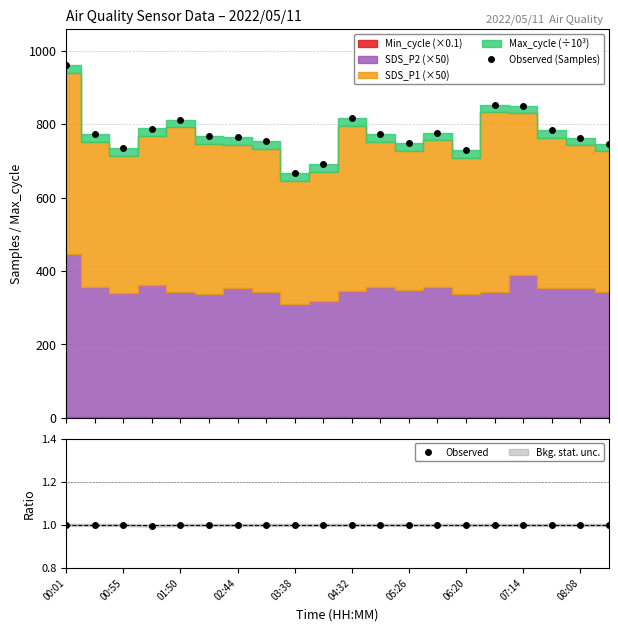

What is the greatest value displayed?

960.6